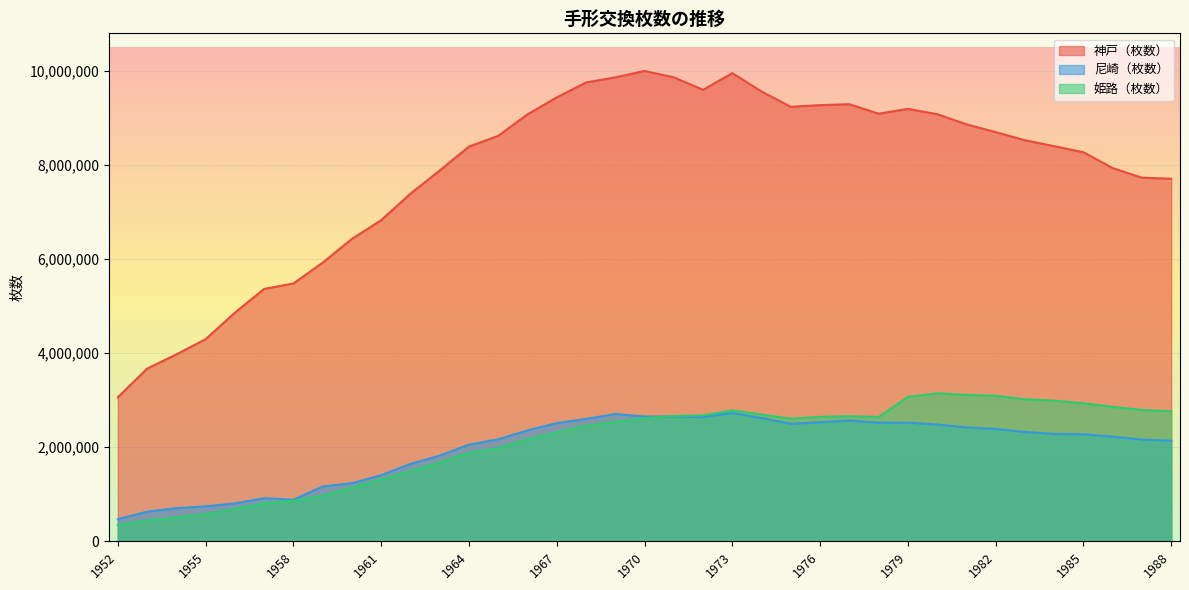

Between 1959 and 1973, which is larger?

1973